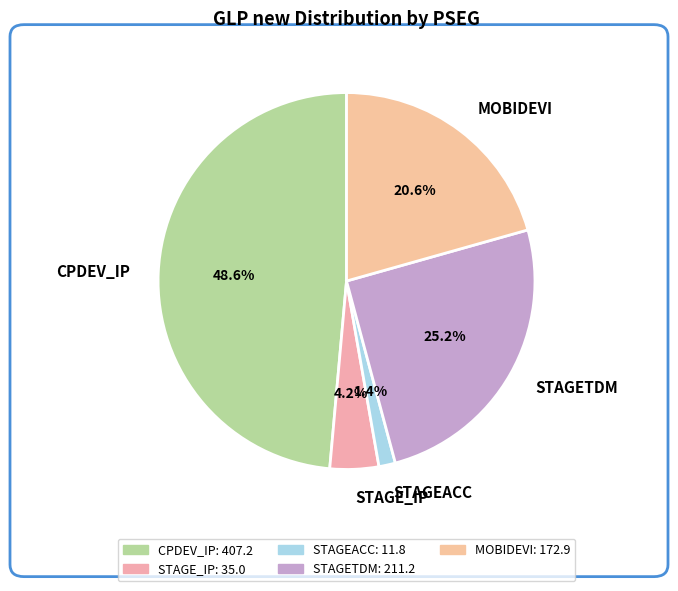

Does MOBIDEVI account for over 50% of the chart?

No